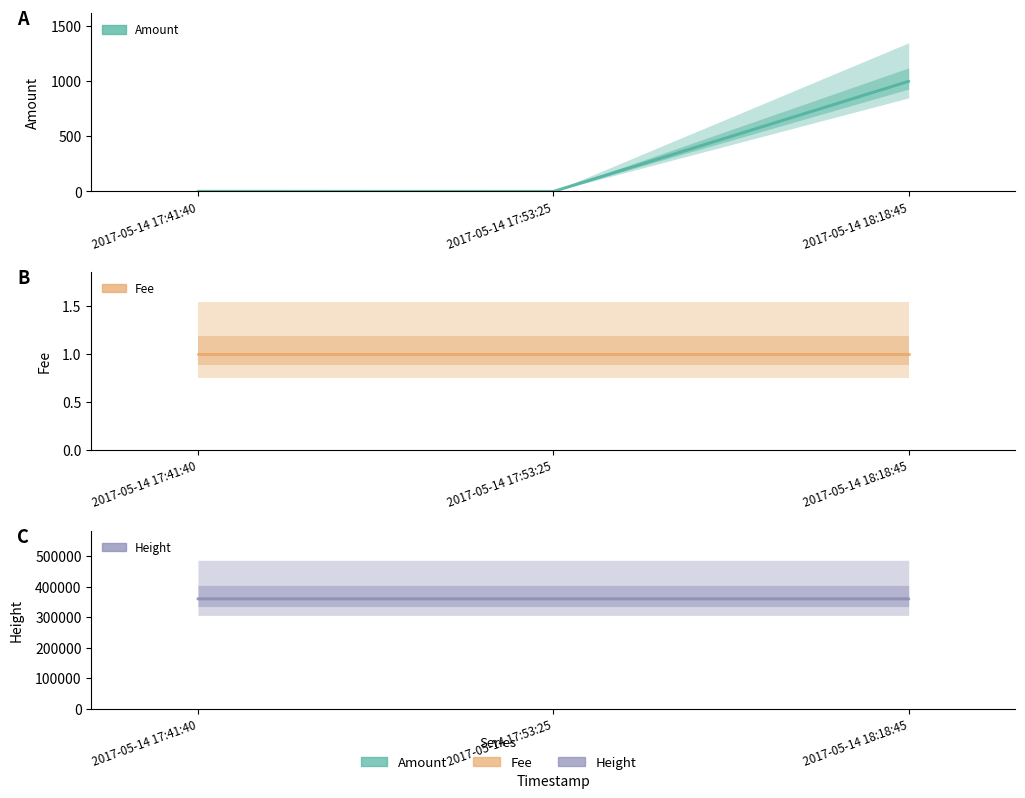

The Height series shows 484933.8 at 2017-05-14 17:53:25. True or false?

False